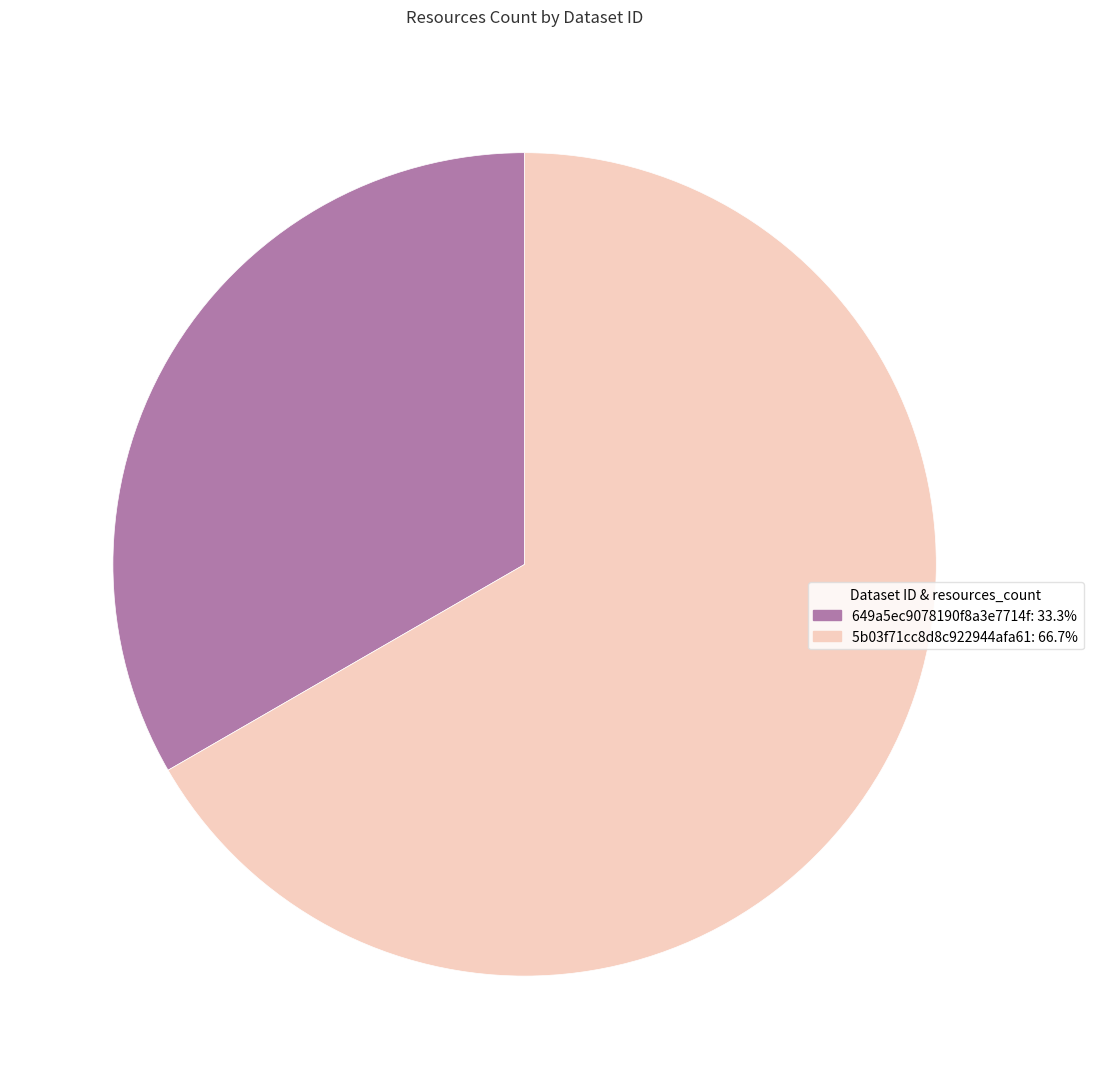

Is there a majority slice in this chart?

Yes